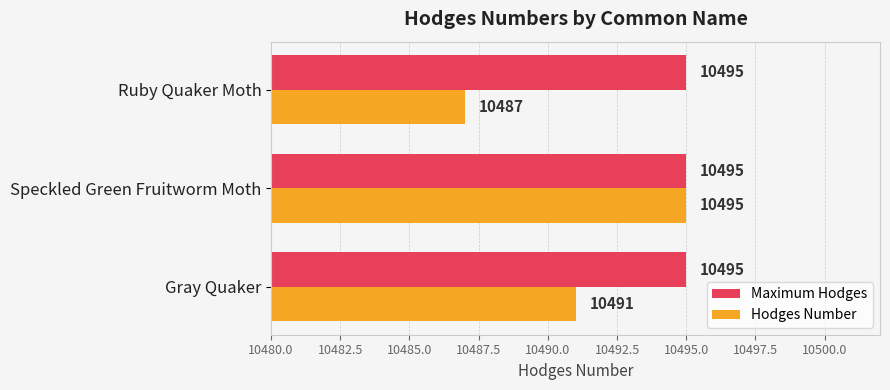

What are all the series names shown in the legend?

Maximum Hodges, Hodges Number